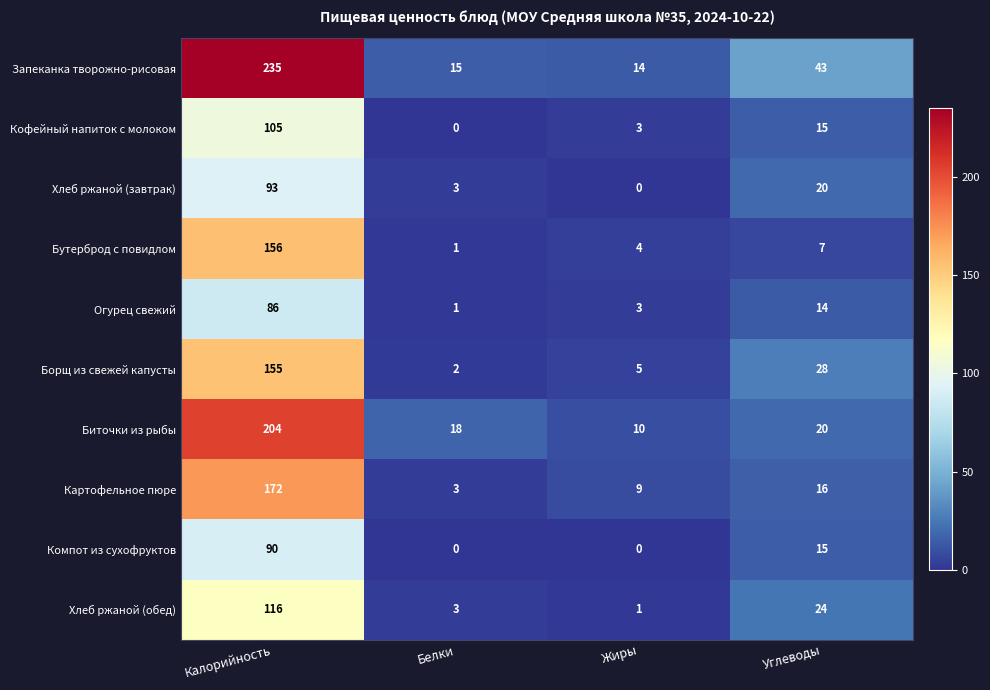

Which label corresponds to the largest value in the chart?

Калорийность